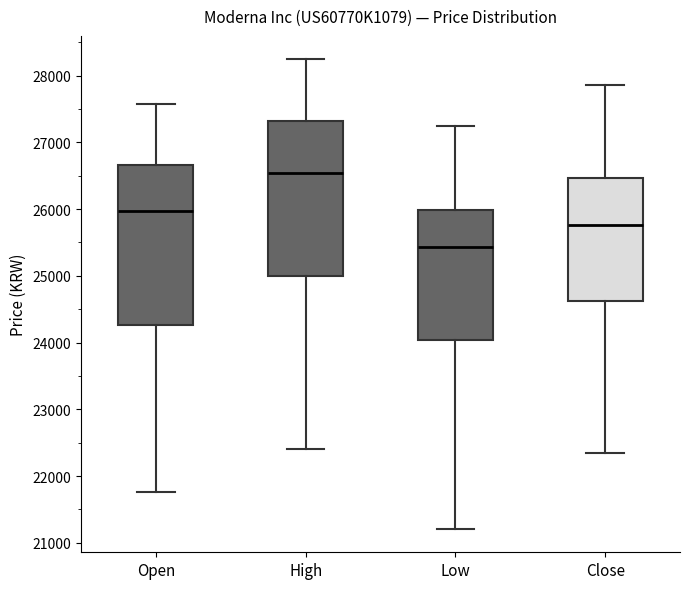

Which box's median line is the highest?

High